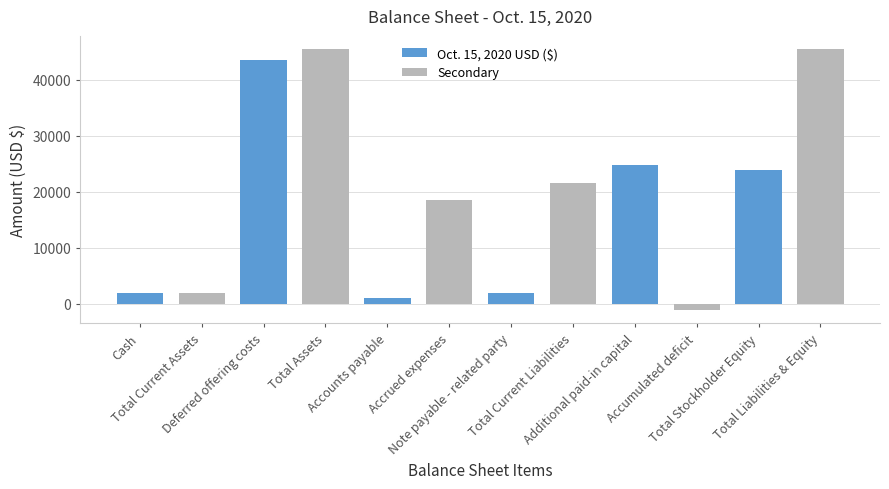

What is the sum of all values?

229146